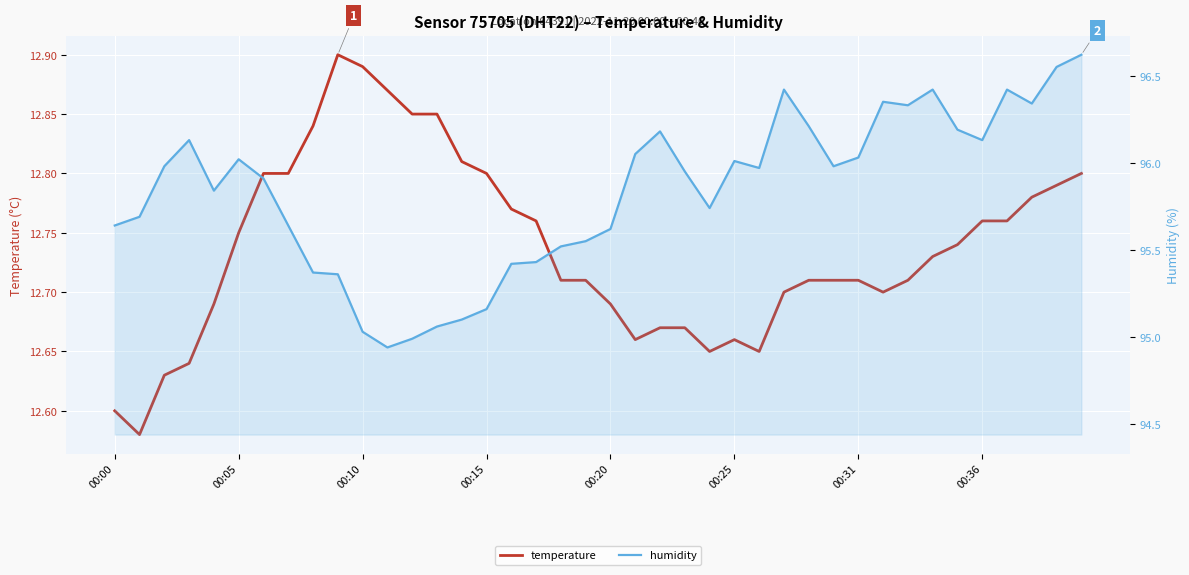

List the series in order of their overall mean, highest first.

humidity, temperature